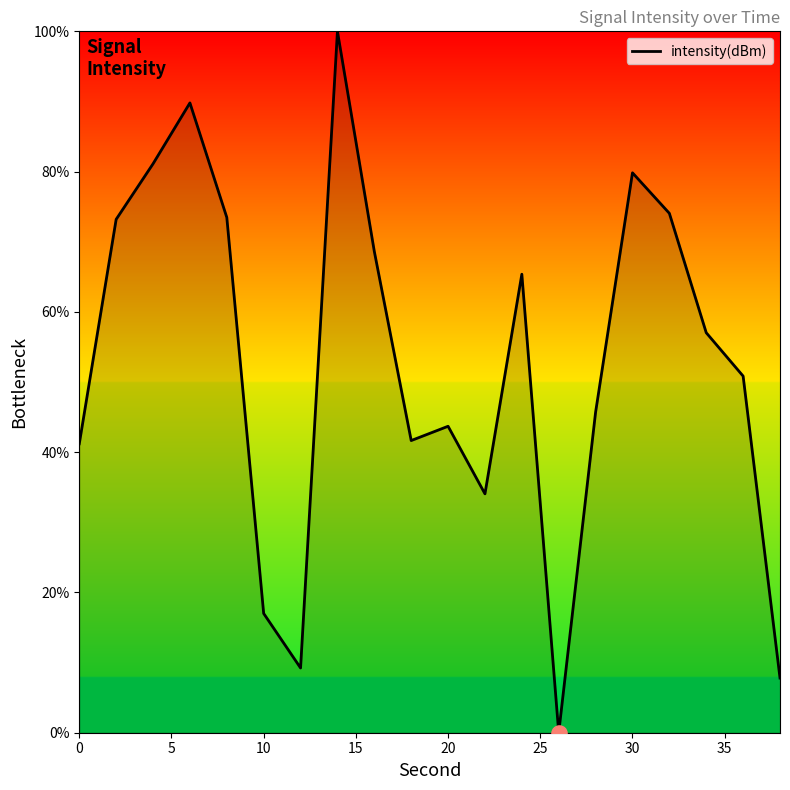

What is the maximum value shown in the chart?

100.0